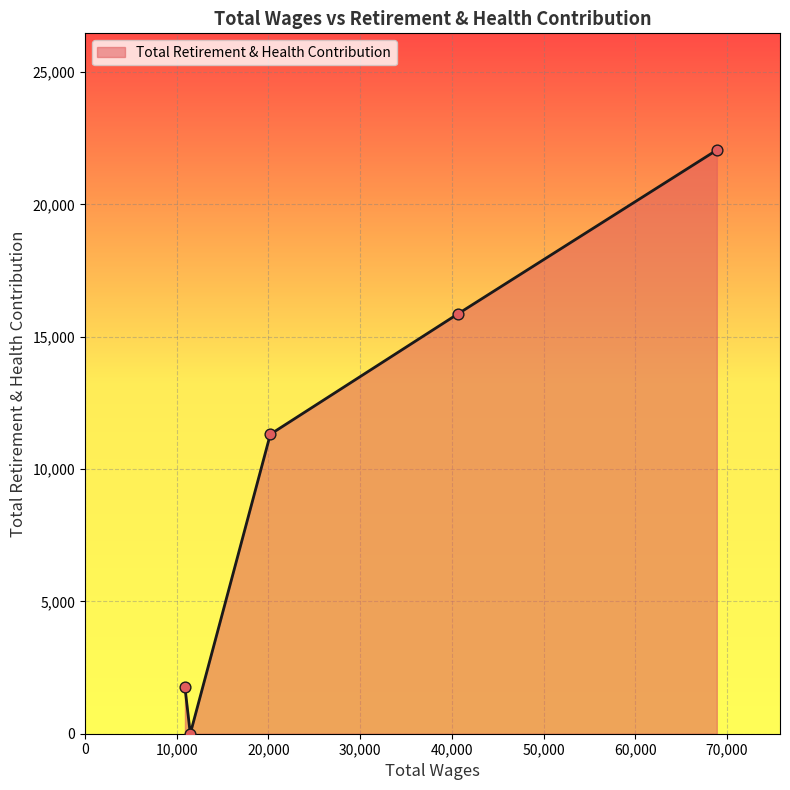

What is the average value?

10196